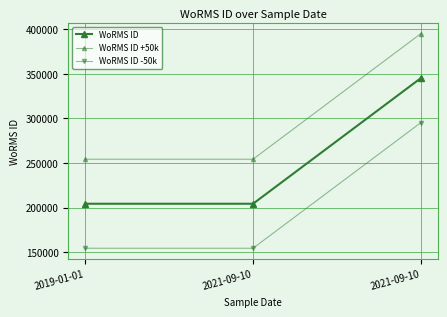

Is this an area chart (filled region under the line)?

No